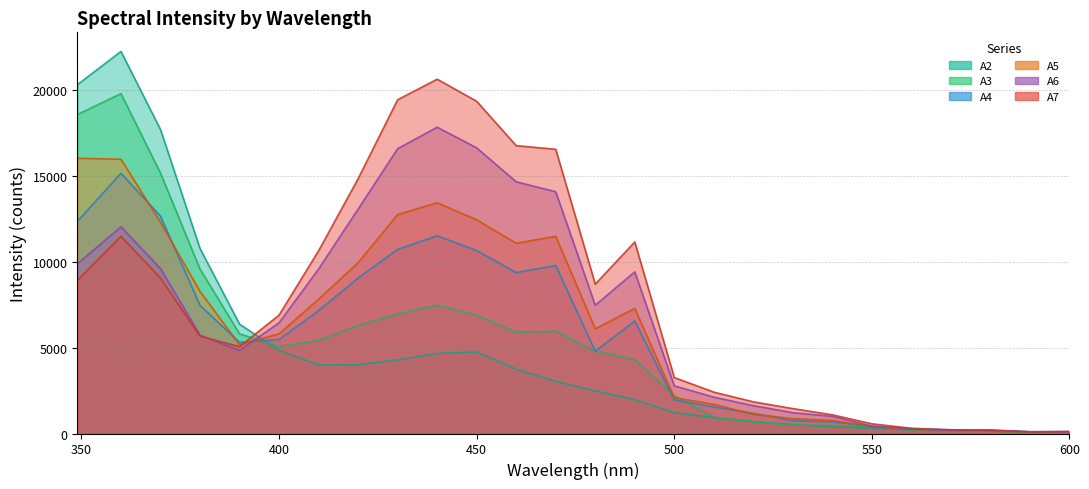

Which category has the lowest value across all series?

590